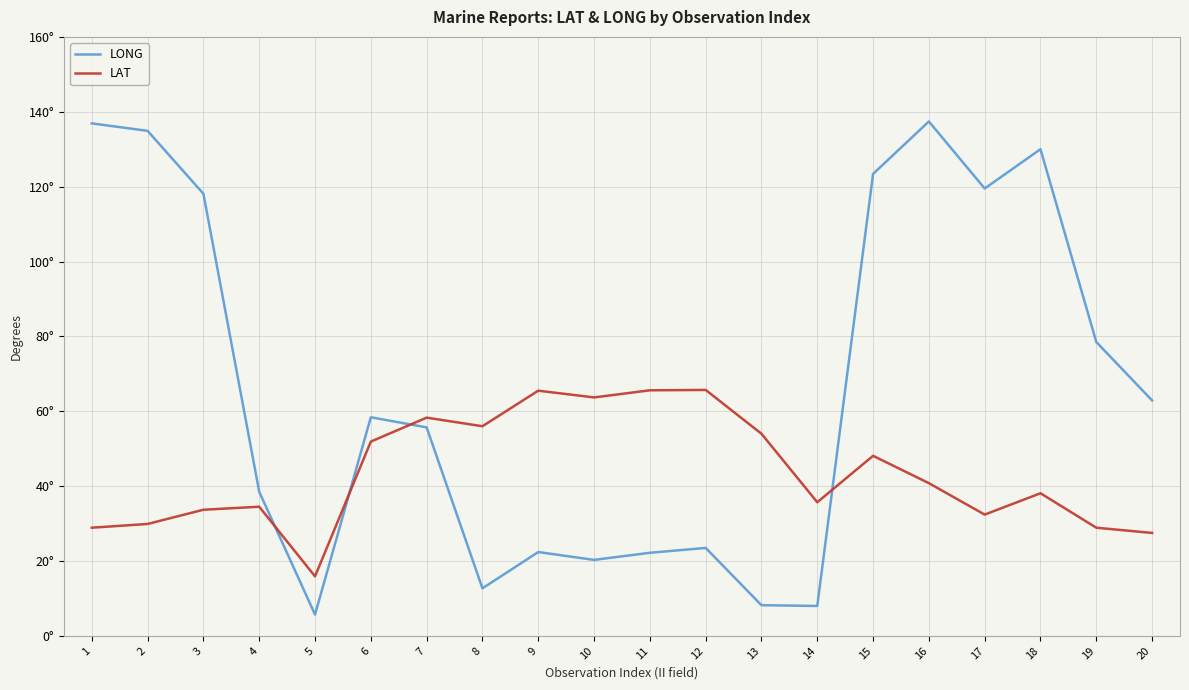

The LAT series shows 48.1 at 15. True or false?

True